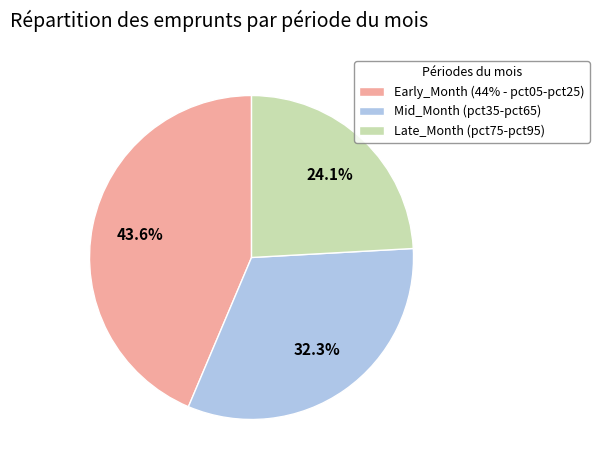

Is the sum of Mid_Month (pct35-pct65) and Early_Month (44% - pct05-pct25) greater than half?

Yes